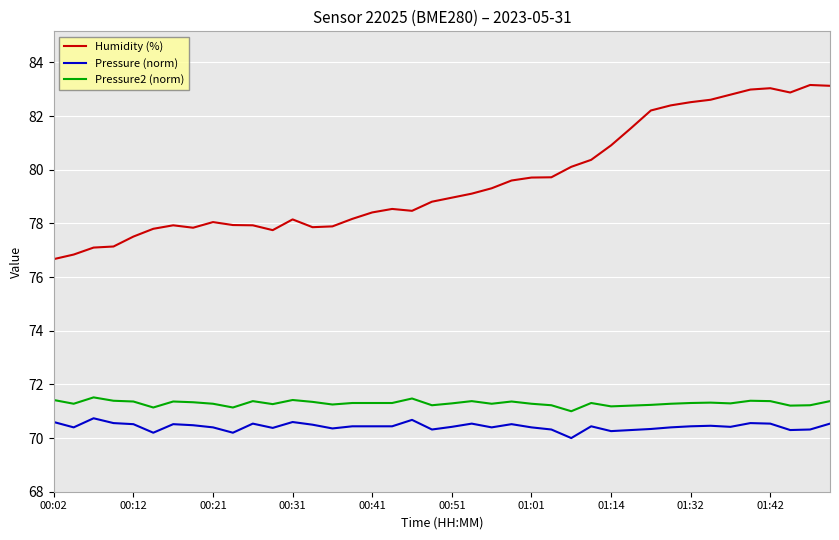

What is the minimum value for Humidity (%)?

76.7